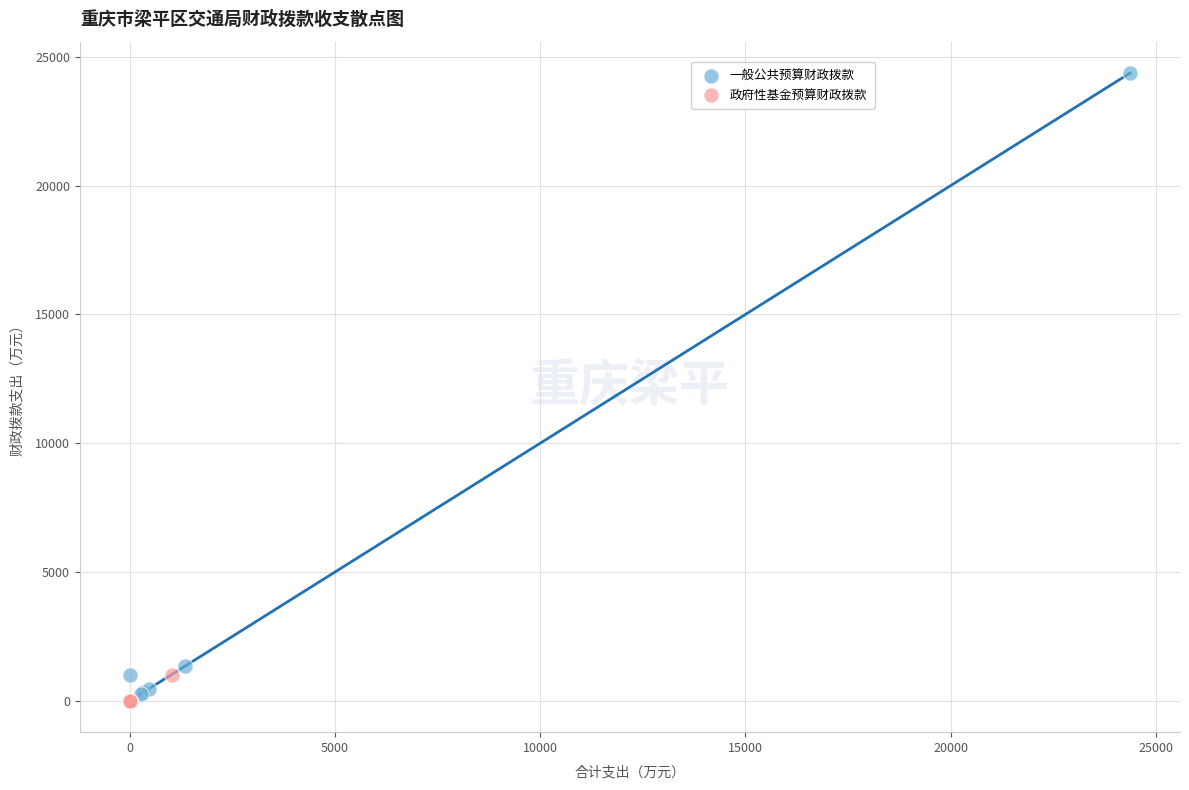

Which series has the widest spread of Y values?

一般公共预算财政拨款